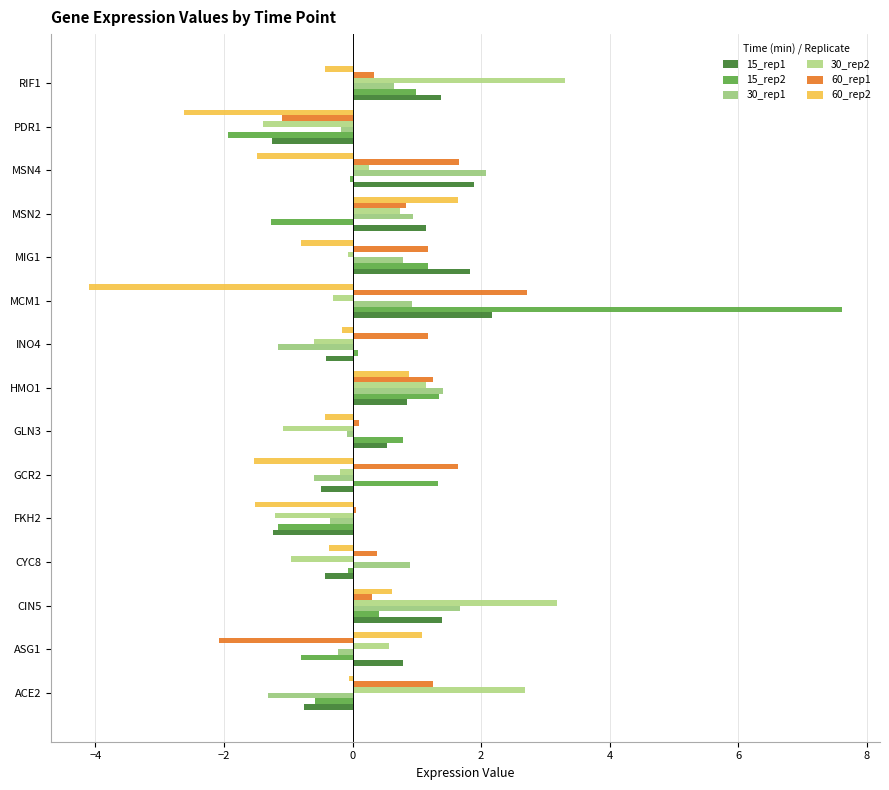

Count the number of data series in this chart.

6